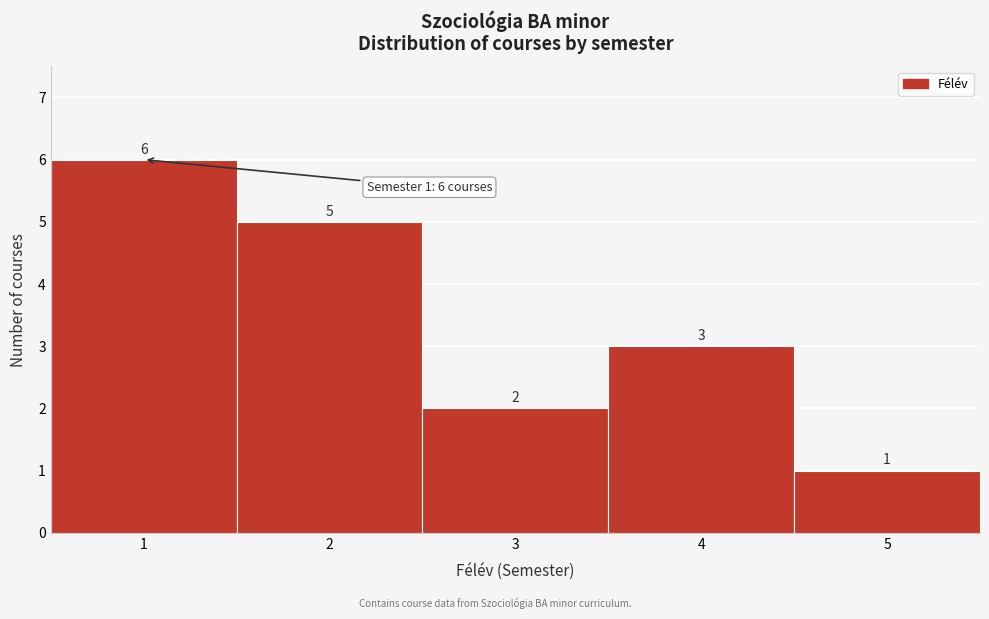

Reading left to right, transcribe this chart: for each bar, give the range it covers on the x-axis and its height.

0.5 to 1.5: 6
1.5 to 2.5: 5
2.5 to 3.5: 2
3.5 to 4.5: 3
4.5 to 5.5: 1